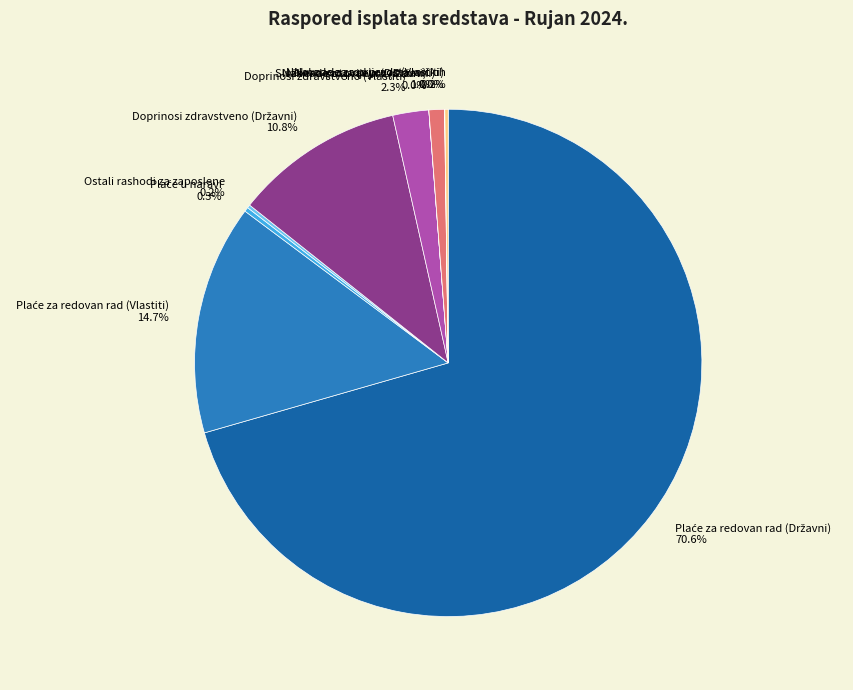

Is there a majority slice in this chart?

Yes